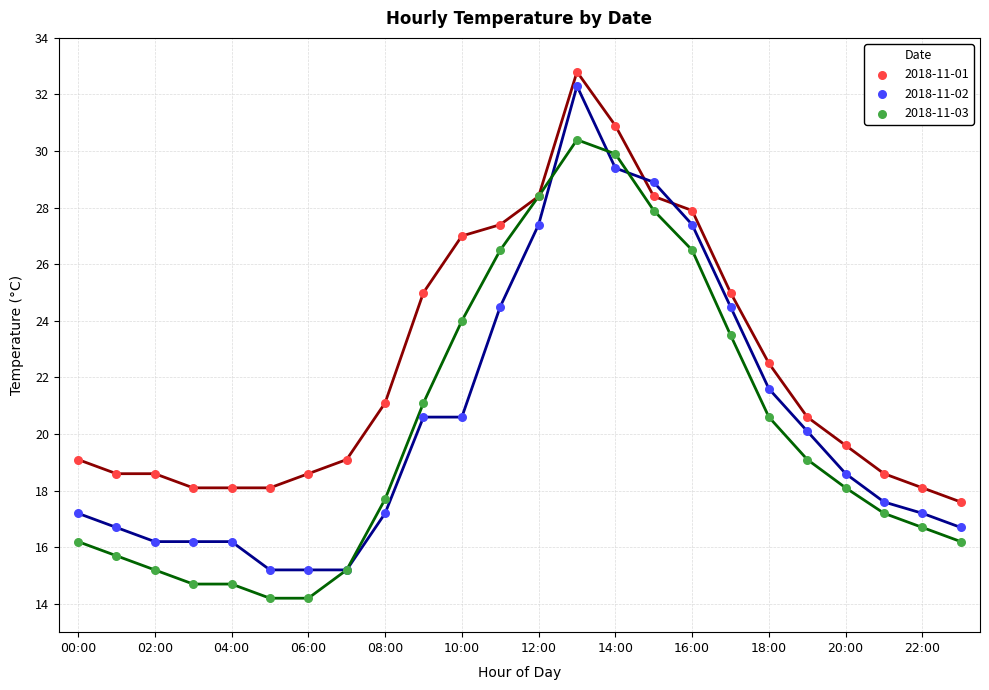

Which series has the largest Y range (max minus min)?

2018-11-02